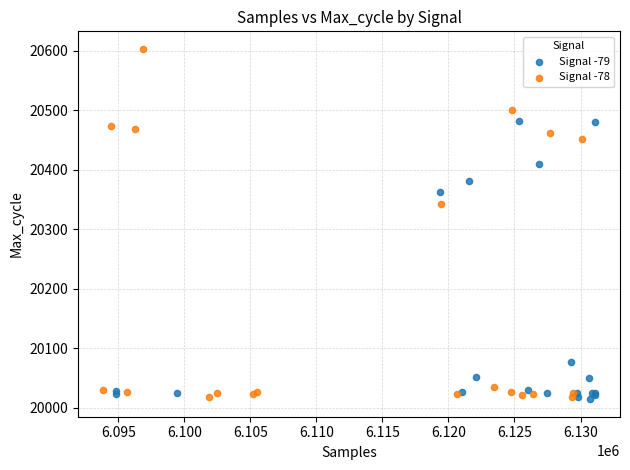

What are all the series names shown in the legend?

Signal -79, Signal -78